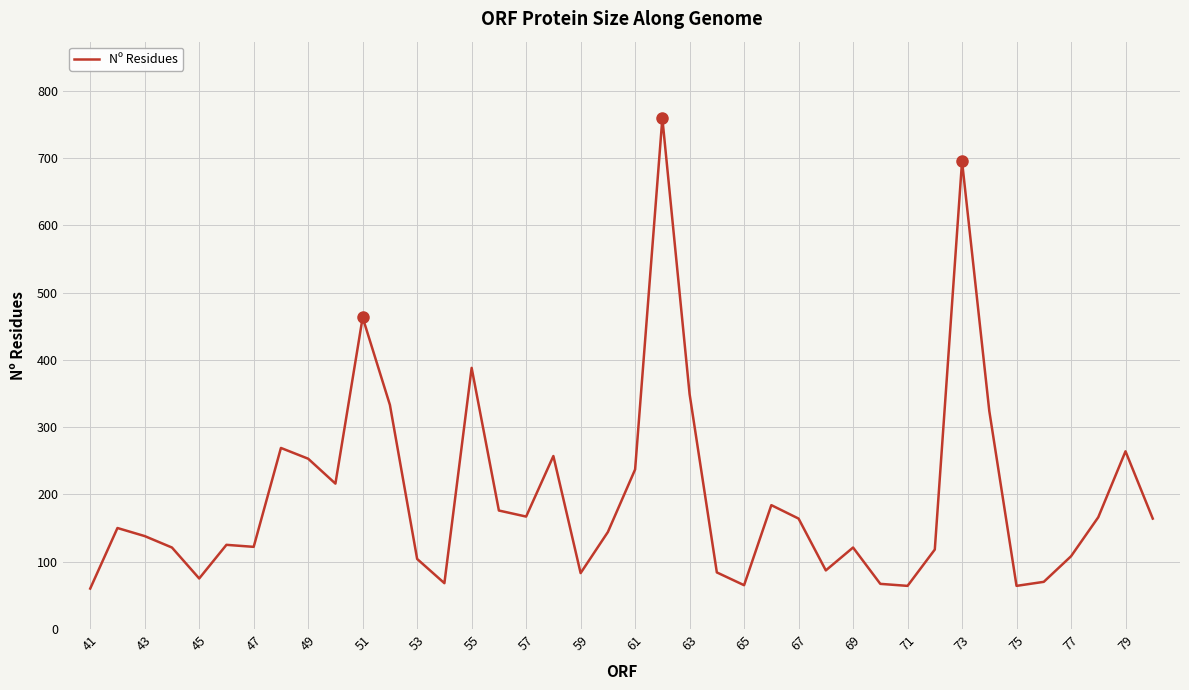

What is the average value?

197